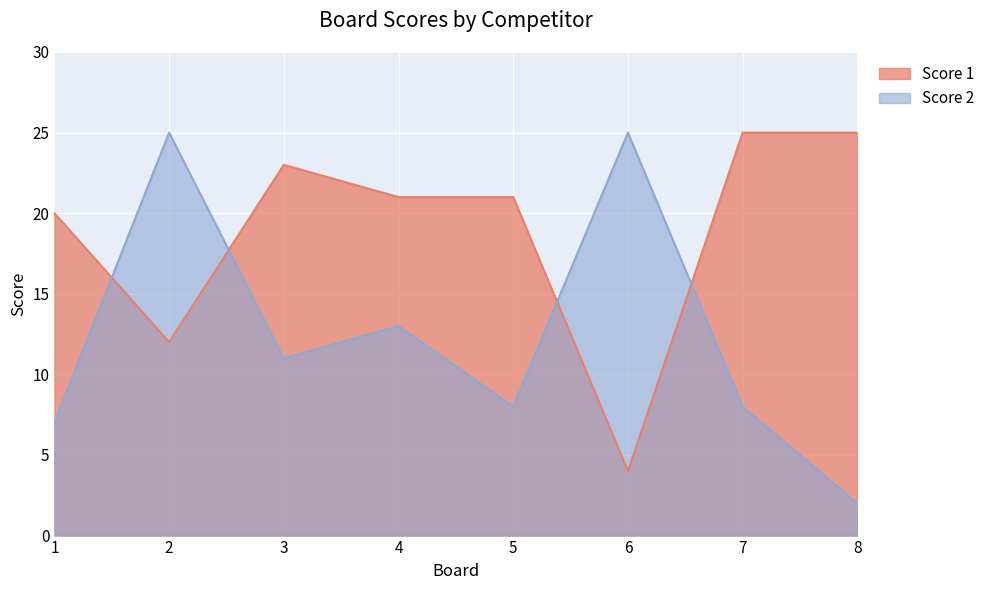

Which series has the largest total across all categories?

Score 1